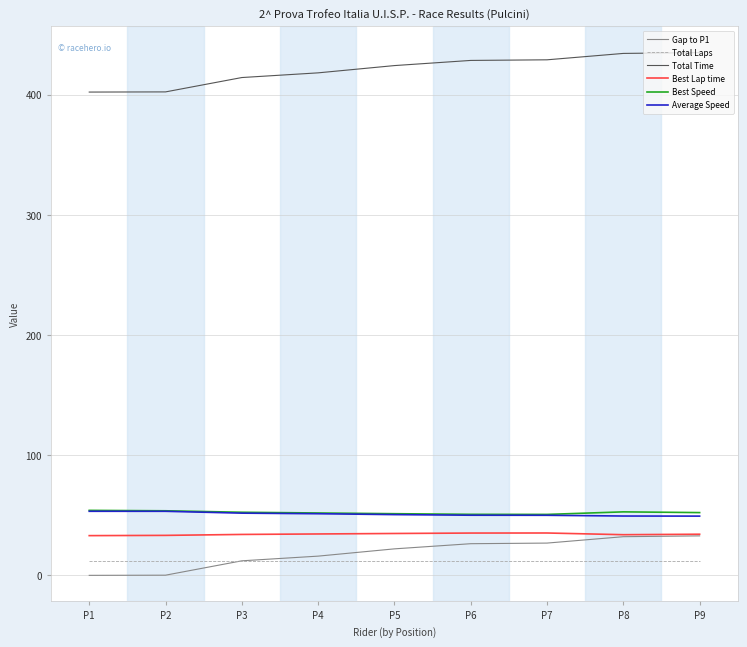

What is the spread (max minus min) of values at P4?

406.0